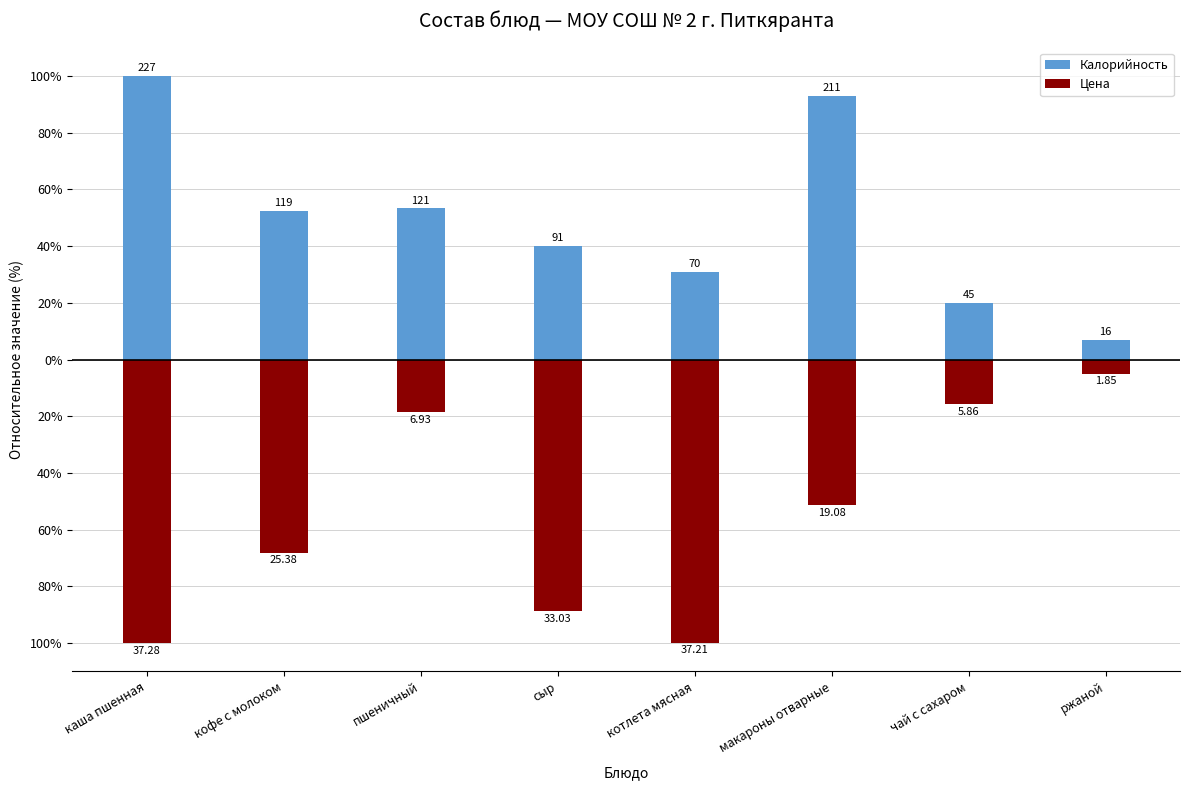

What is the label of the 7th bar from the right?

кофе с молоком